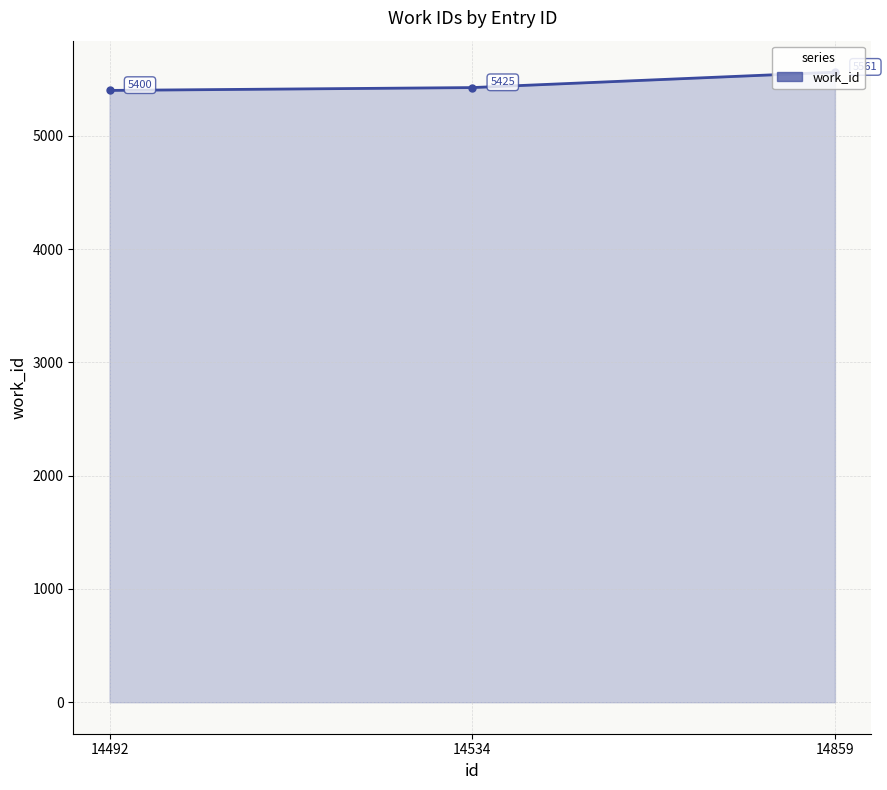

Reading right to left, list all the values displayed in this chart.

5561	5425	5400